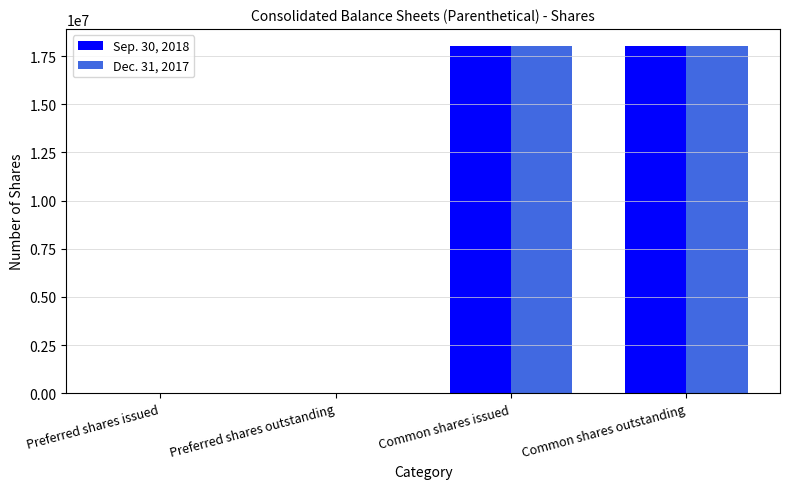

What are all the series names shown in the legend?

Sep. 30, 2018, Dec. 31, 2017